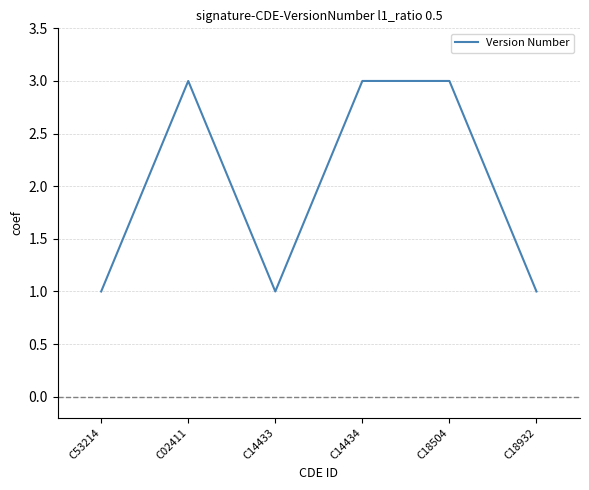

What is the sum of all values?

12